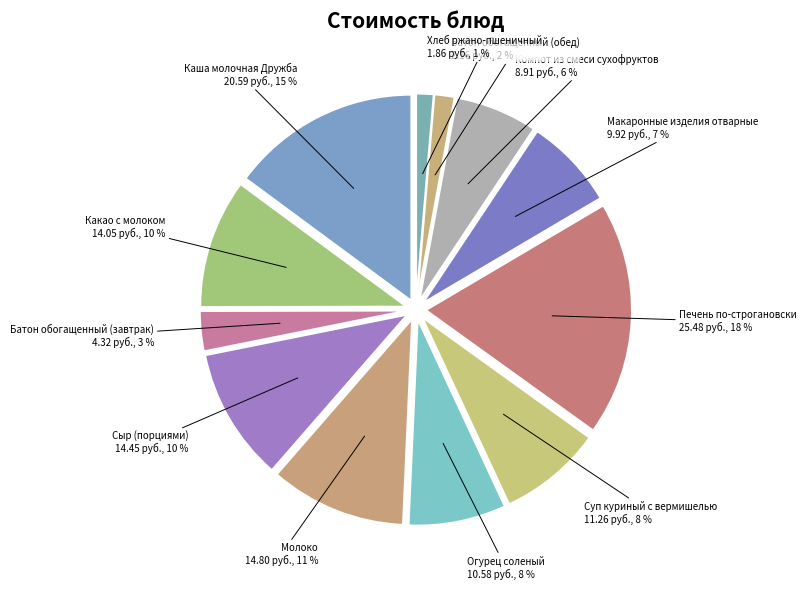

How many slices are in this pie chart?

12